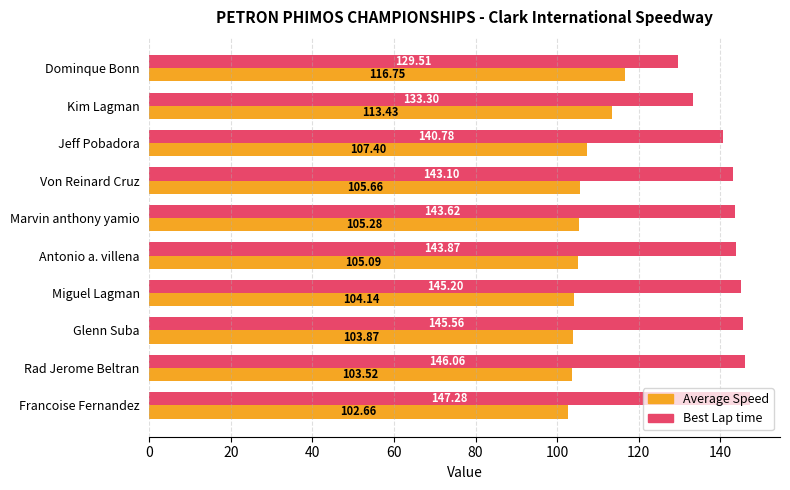

What is the difference between the maximum and minimum values in the Best Lap time series?

17.8